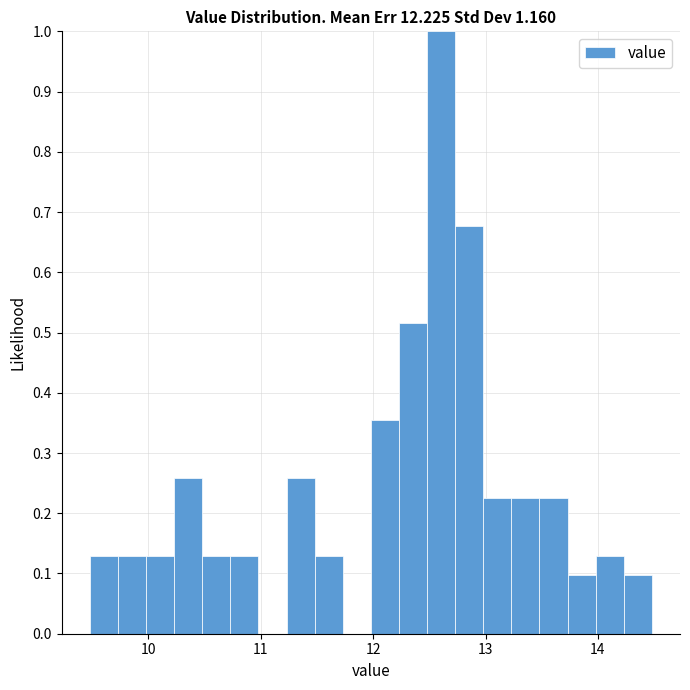

Read against the x-axis, roughly where is the centre of the tallest bar?

12.6